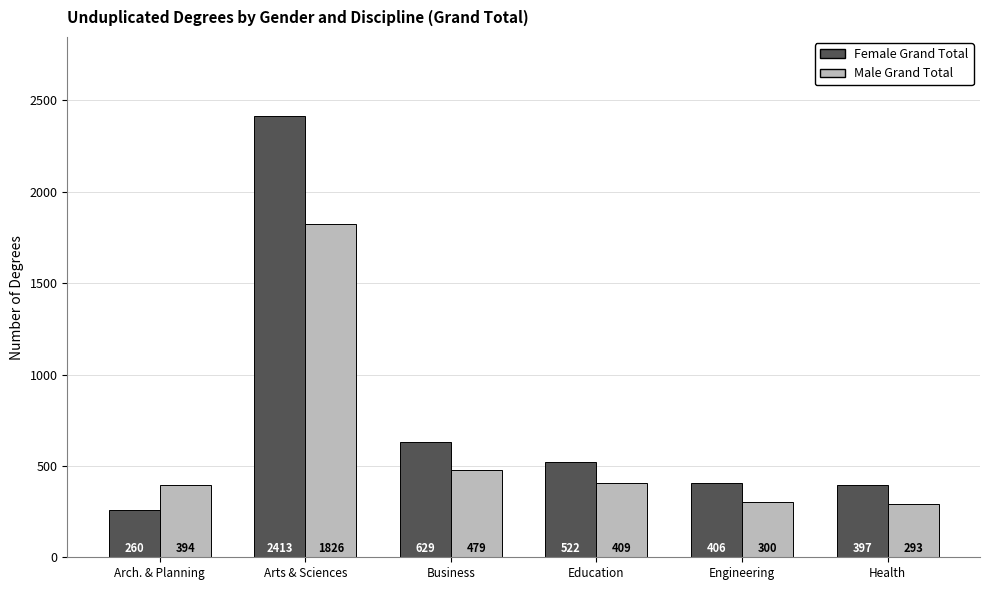

Which series has the widest spread of values?

Female Grand Total